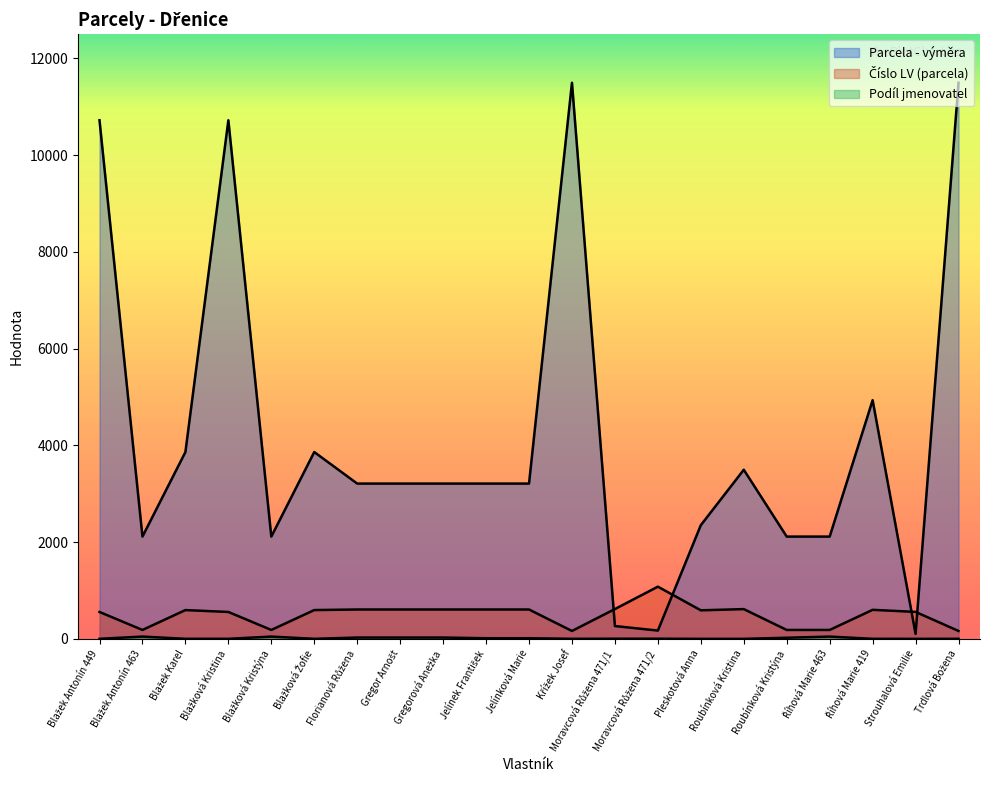

At which label does Číslo LV (parcela) reach its peak?

Moravcová Růžena 471/2